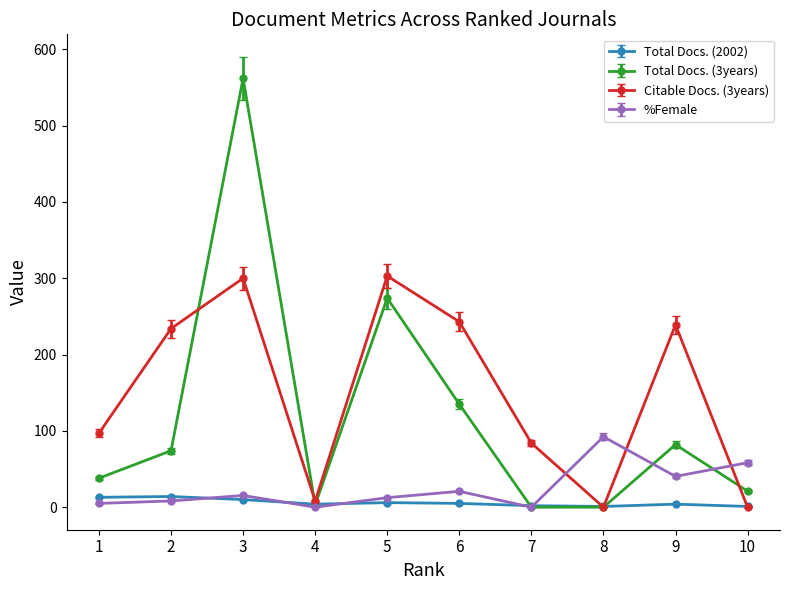

At 3, list the series in order from largest to smallest.

Total Docs. (3years), Citable Docs. (3years), %Female, Total Docs. (2002)